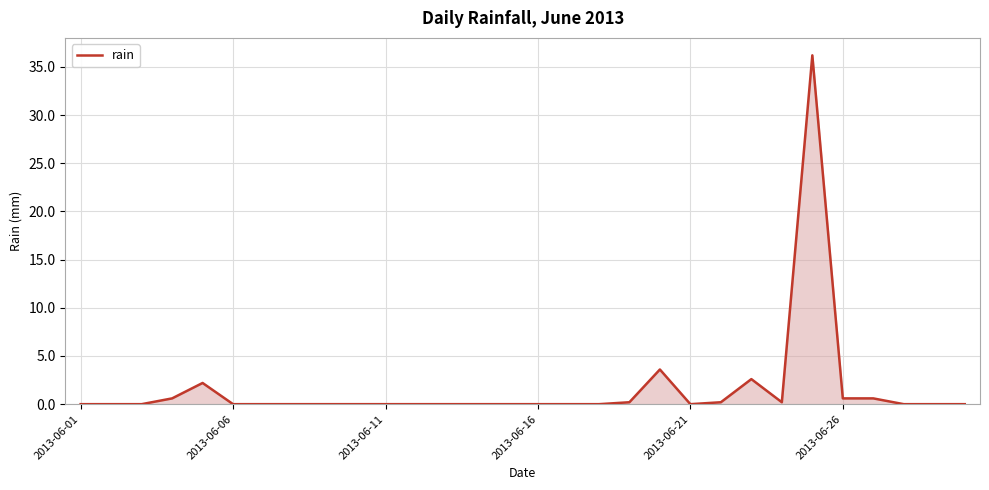

How many series are shown in this chart?

1